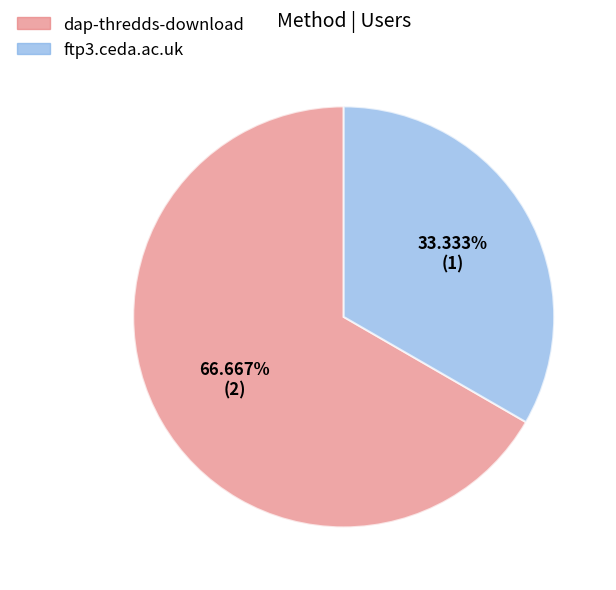

The ftp3.ceda.ac.uk slice represents 39% of the pie. True or false?

False